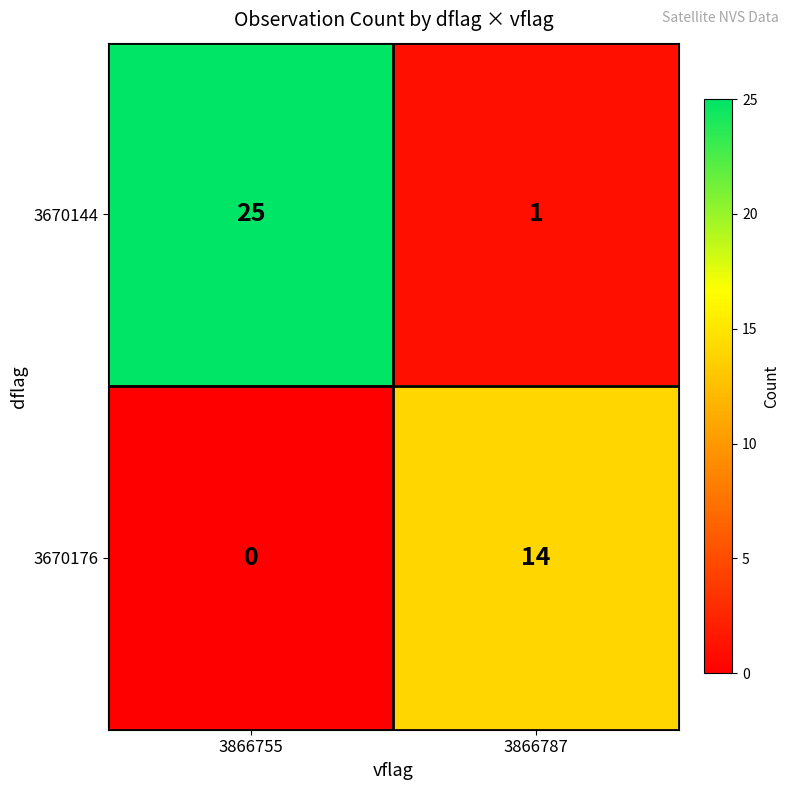

Rank the series at 3866787 from lowest to highest value.

3670144, 3670176